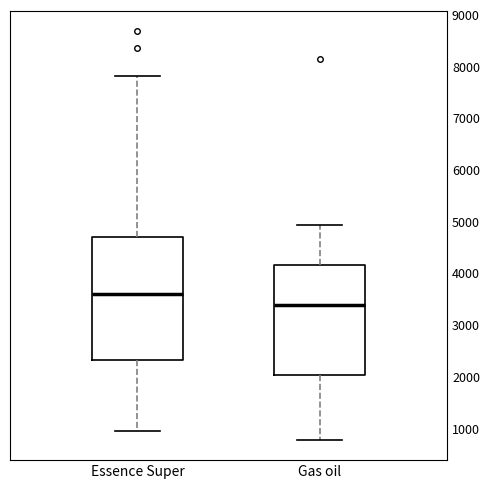

Reading left to right, transcribe this box plot: for each box, give where its median line is, the range the box spans, and where its two whiskers end, as read against the y-axis. The values are not printed on the chart, so give them approximately, as read against the axis.

Essence Super: median 3600, box 2300 to 4700, whiskers 900 to 7800
Gas oil: median 3400, box 2000 to 4200, whiskers 800 to 4900